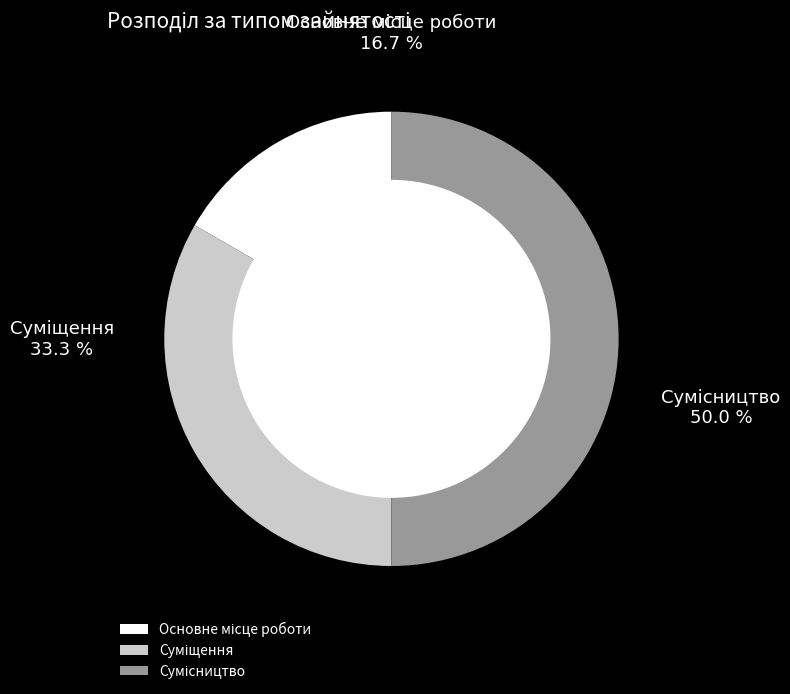

Does Суміщення represent more than half of the total?

No